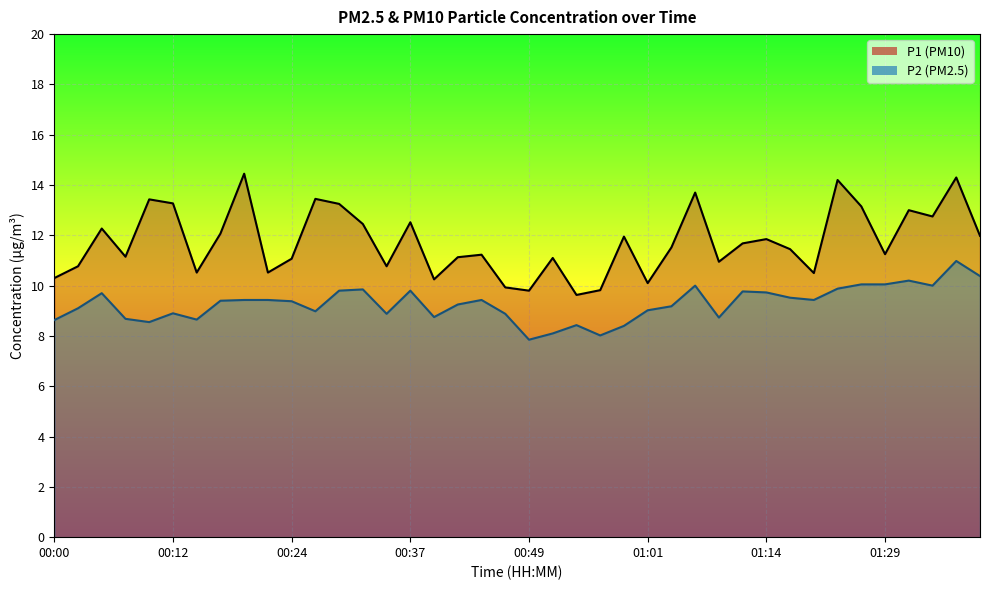

How many lines are shown in the chart?

2